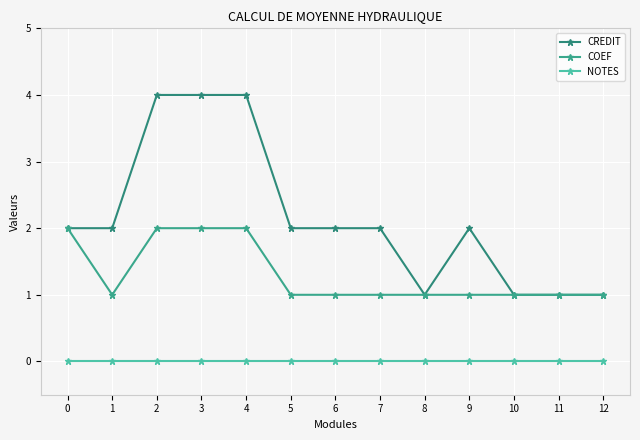

At how many categories does at least one series exceed 3?

3